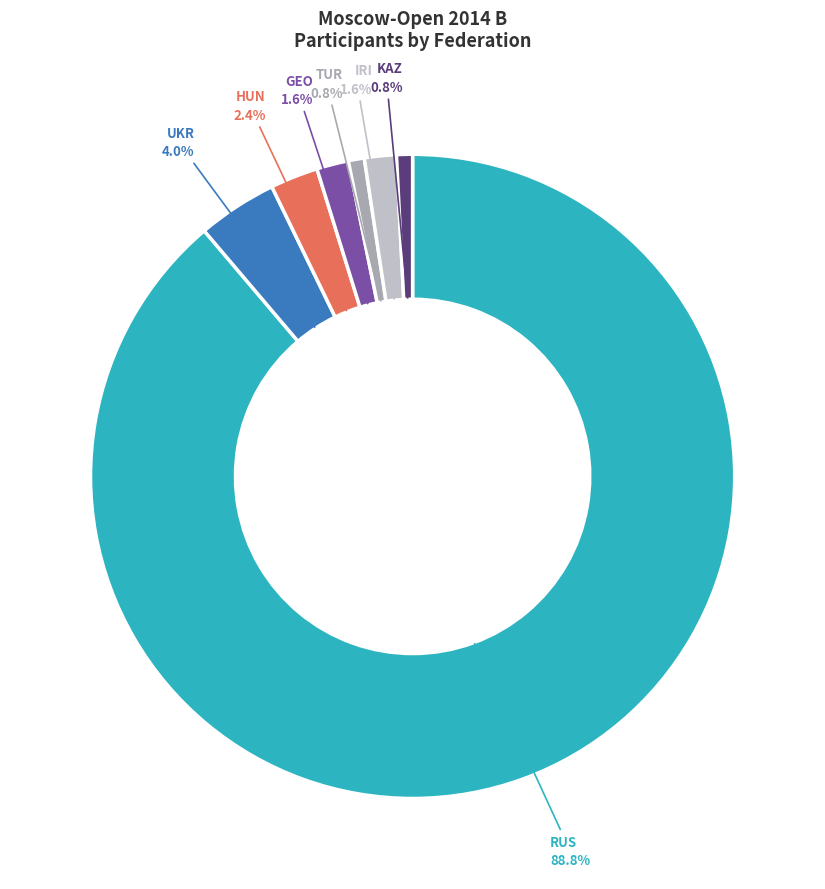

To the nearest percent, what is the difference between the largest and smallest slice percentages?

88%